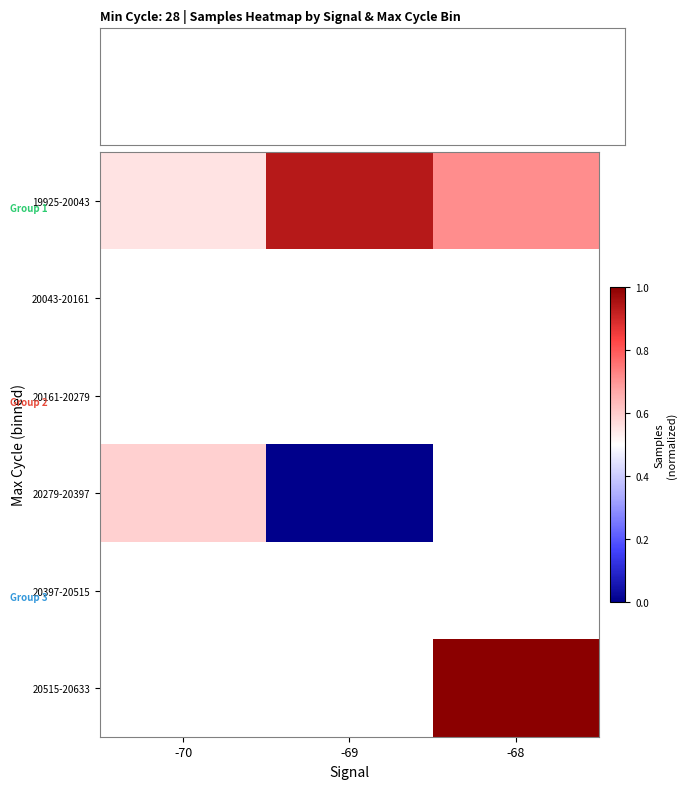

The 20515-20633 series shows 1.0 at -68. True or false?

True